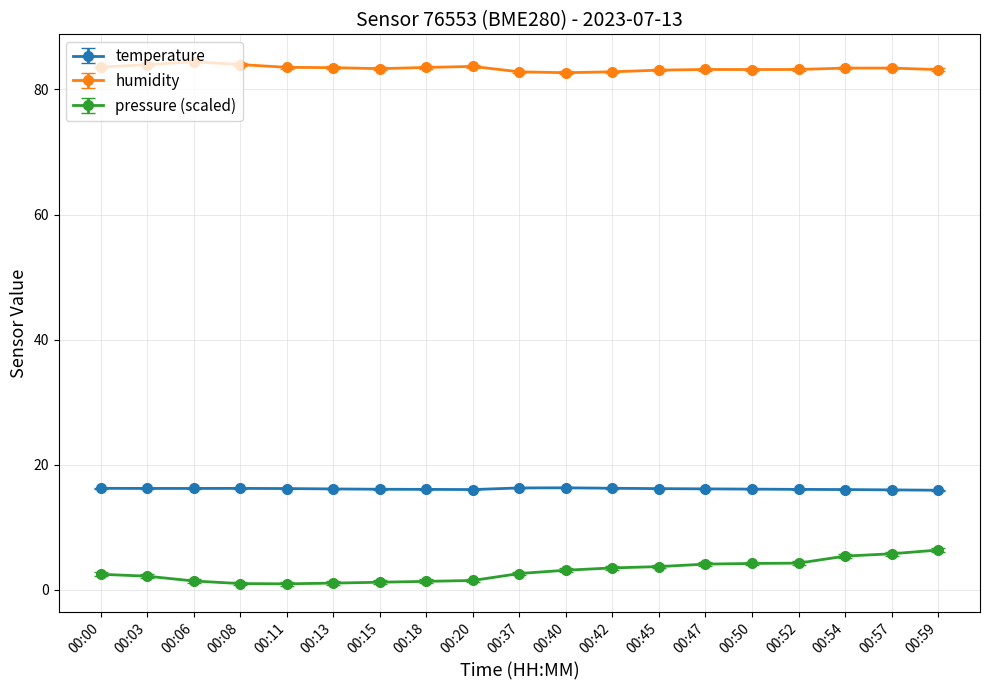

True or false: temperature and pressure (scaled) intersect in this chart.

False